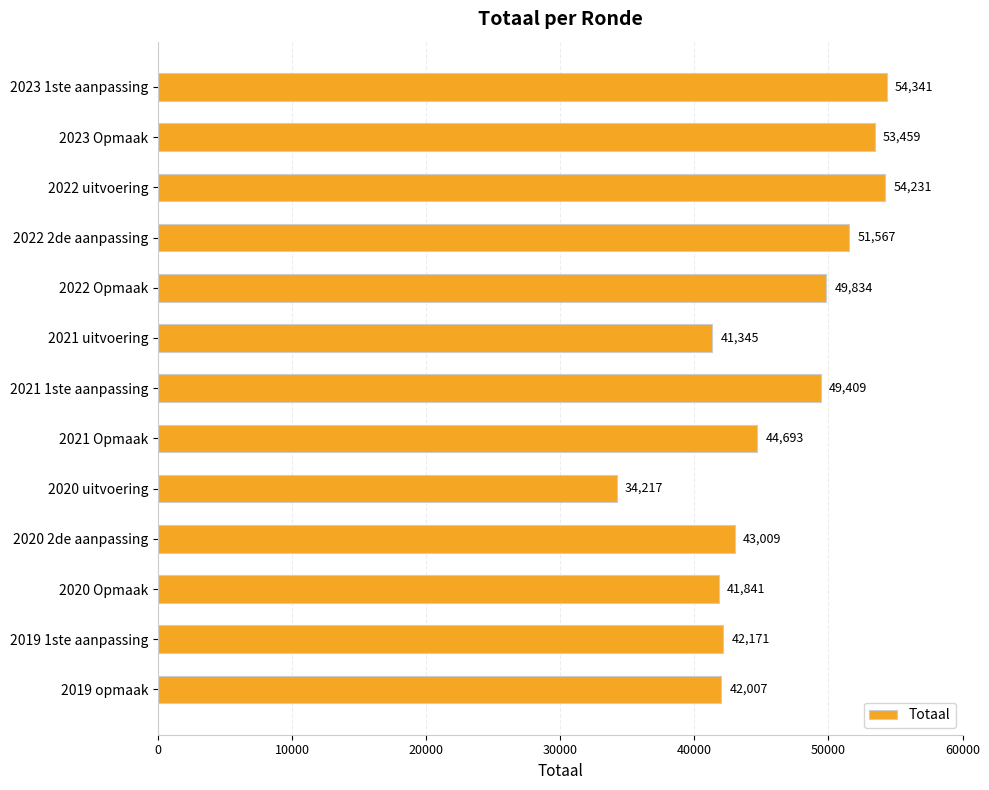

What is the average value?

46317